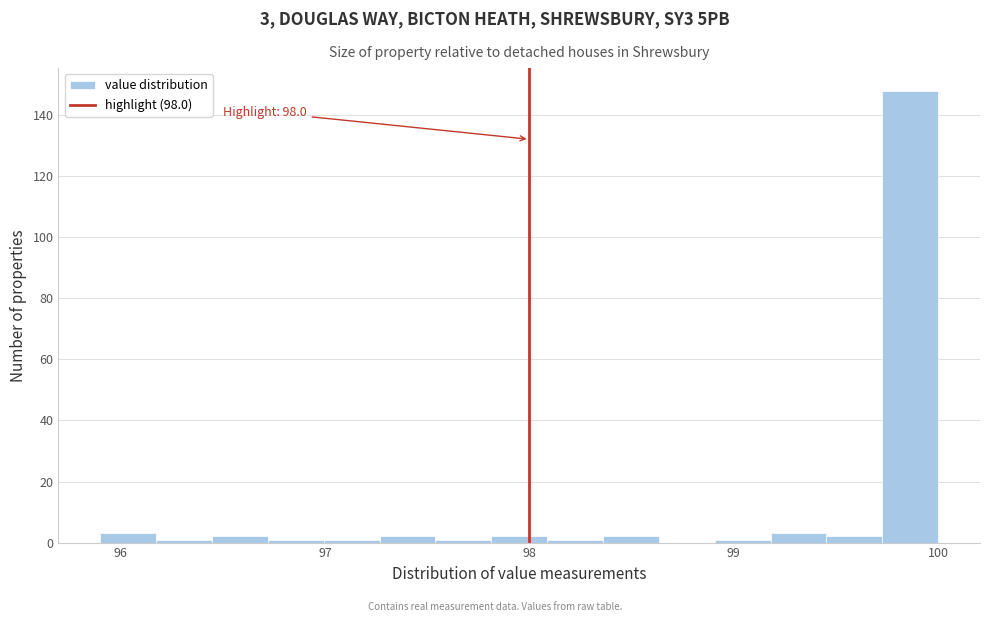

Around what value on the x-axis is the tallest bar? Give the approximate position of its centre, as read against the axis.

99.9